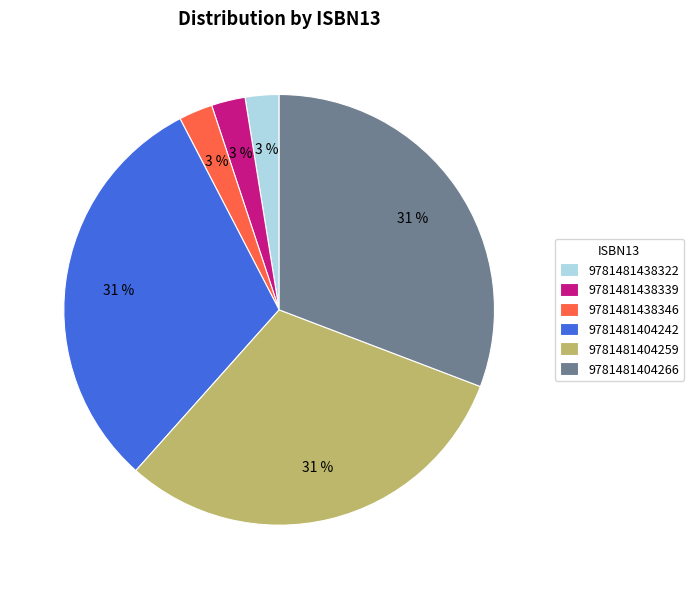

True or false: 9781481404242 accounts for 22% of the total.

False